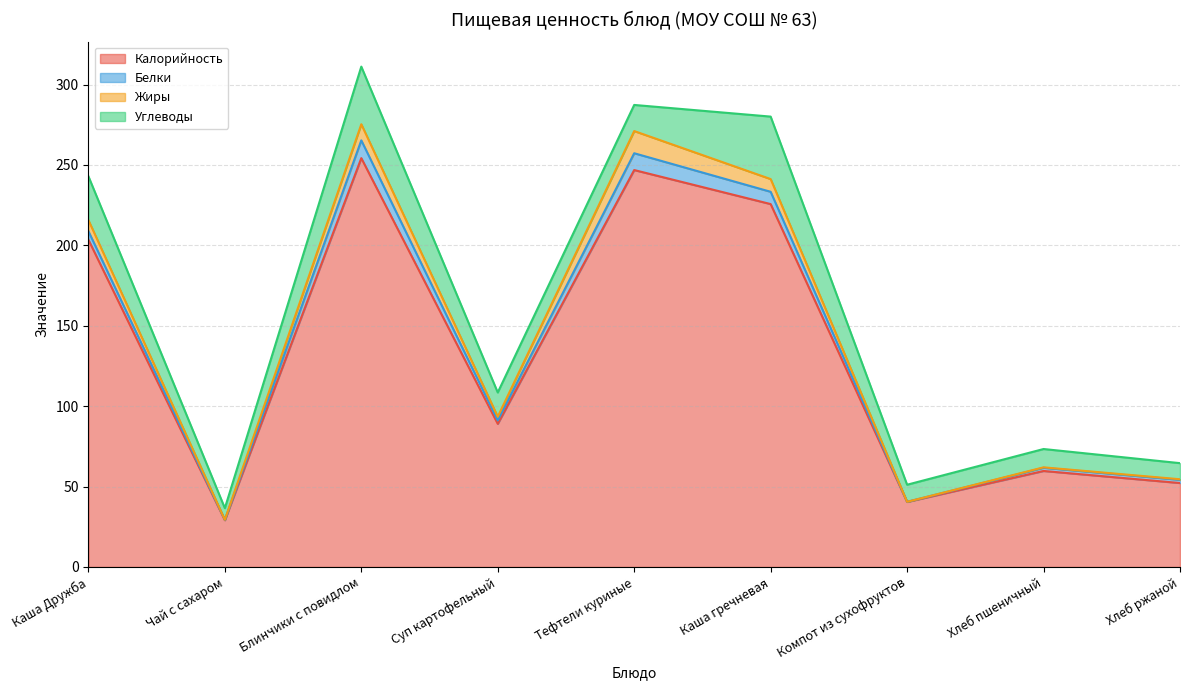

What is the difference between the Углеводы values at Тефтели куриные and Каша гречневая?

22.6